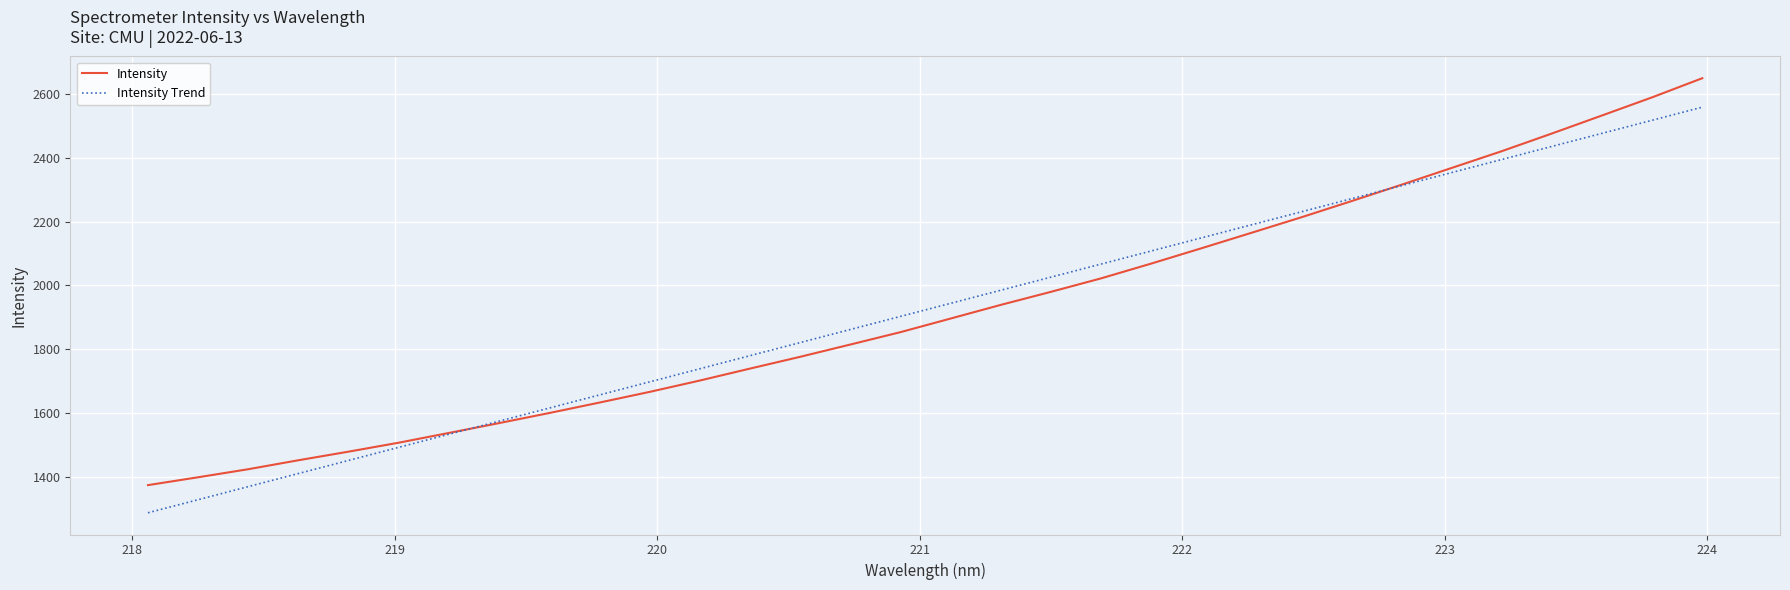

Which series has the largest range (max minus min)?

Intensity